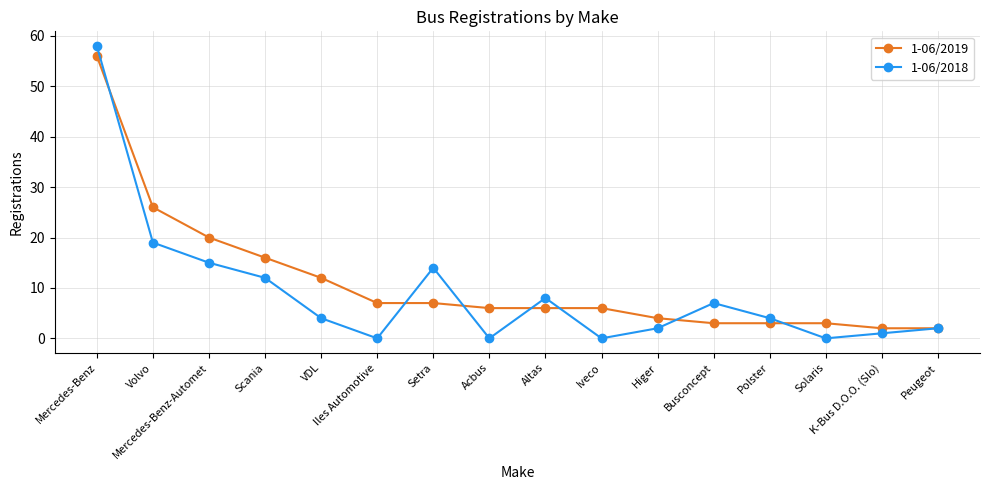

Which series has the widest spread of values?

1-06/2018